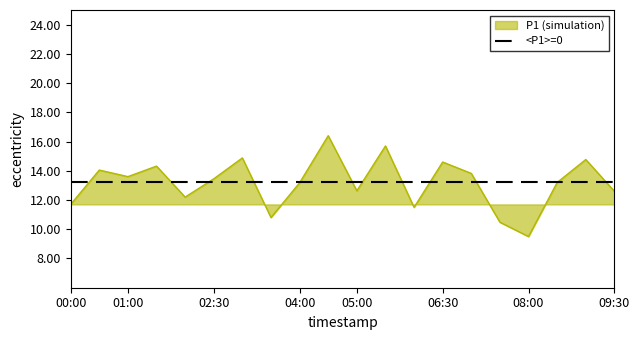

What is the change in value from 02:30 to 06:30?

+1.2